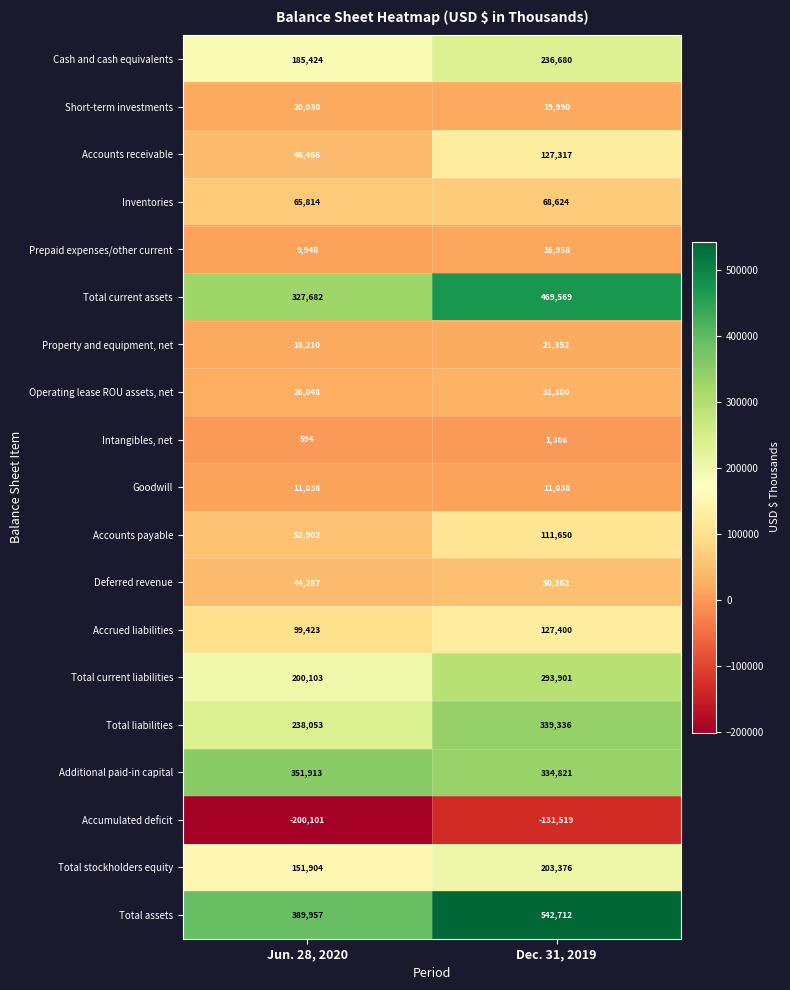

Which series has the widest spread of values?

Total assets